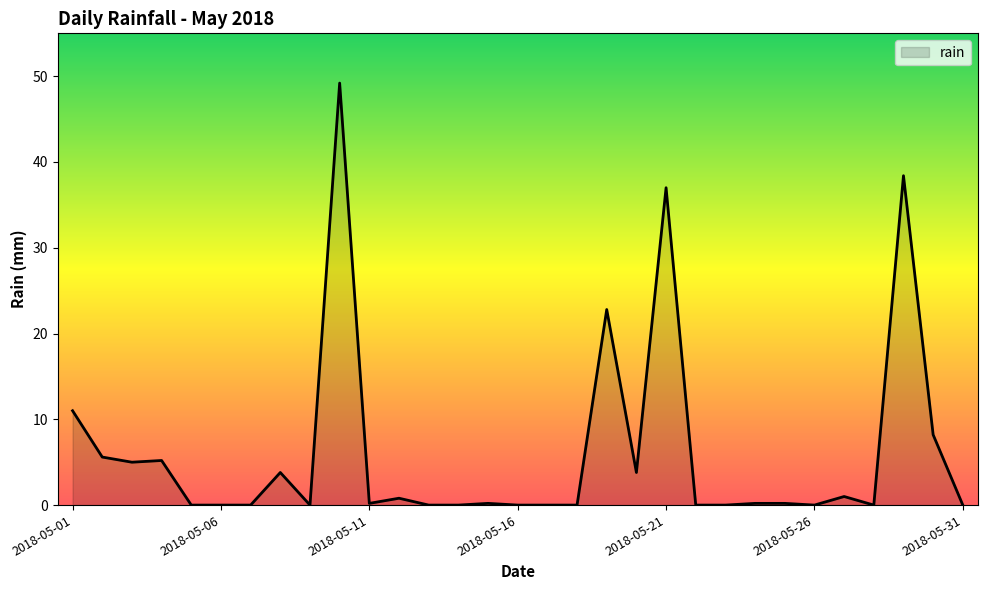

What is the greatest value displayed?

49.2